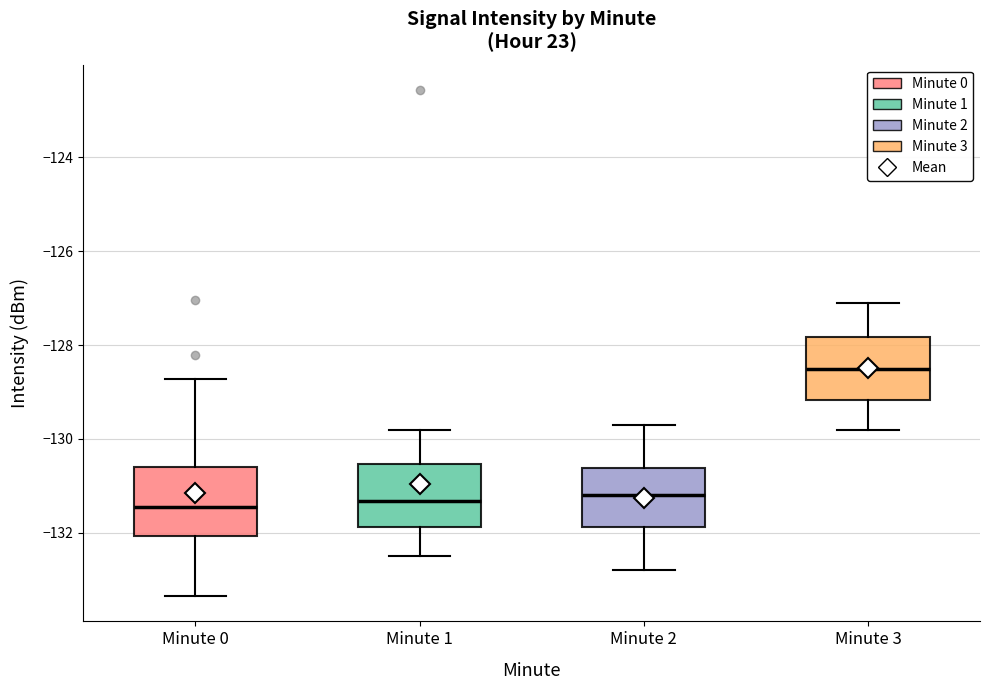

Where does the lower whisker of the box for Minute 2 end on the y-axis? The values are not printed on the chart, so give them approximately, as read against the axis.

-132.8